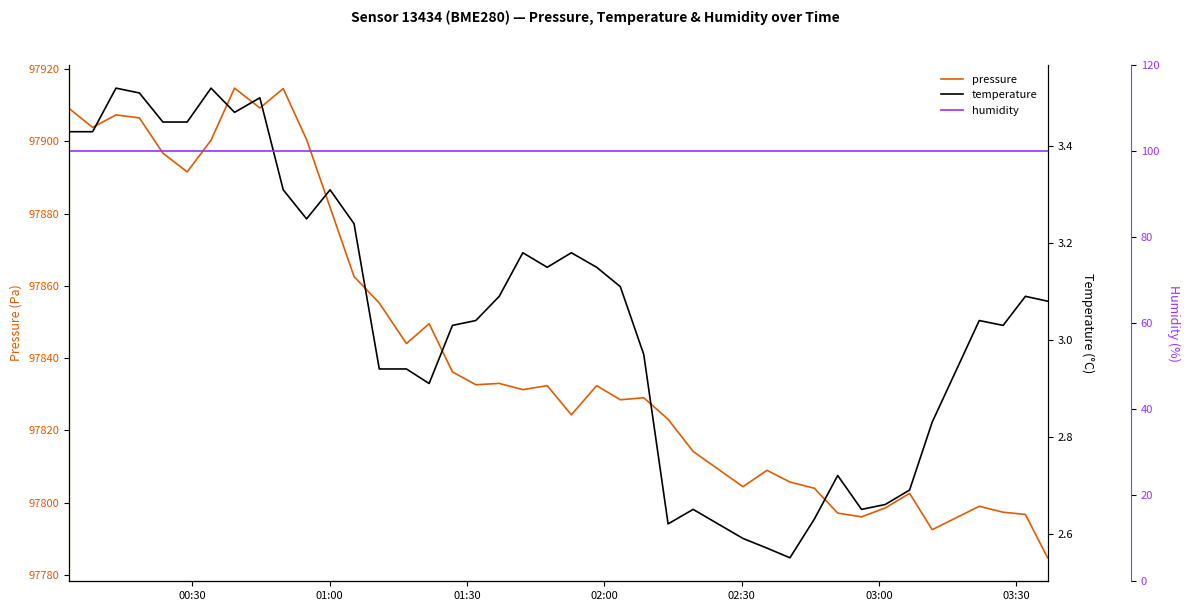

The temperature series shows 4.1 at 35. True or false?

False